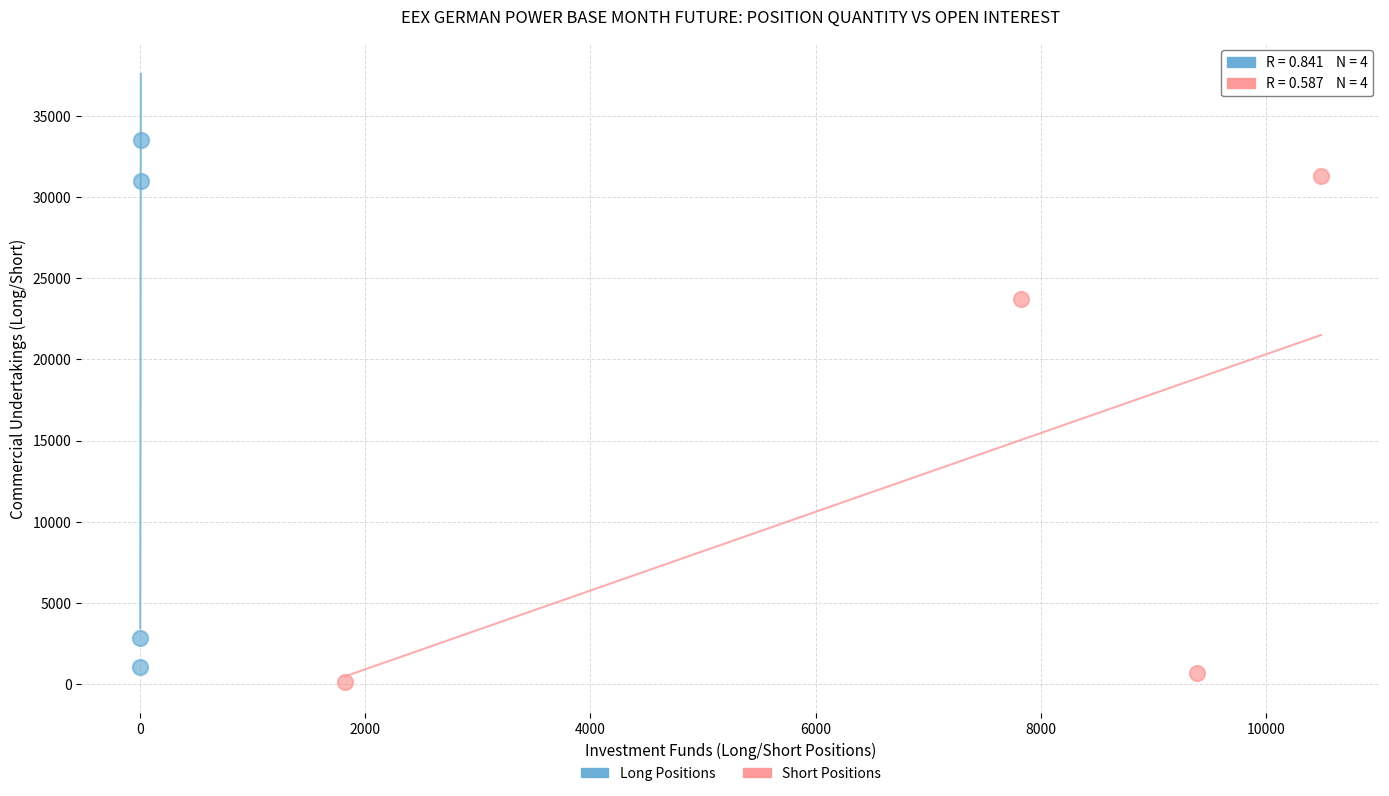

Which series contains the highest Y value?

Long Positions